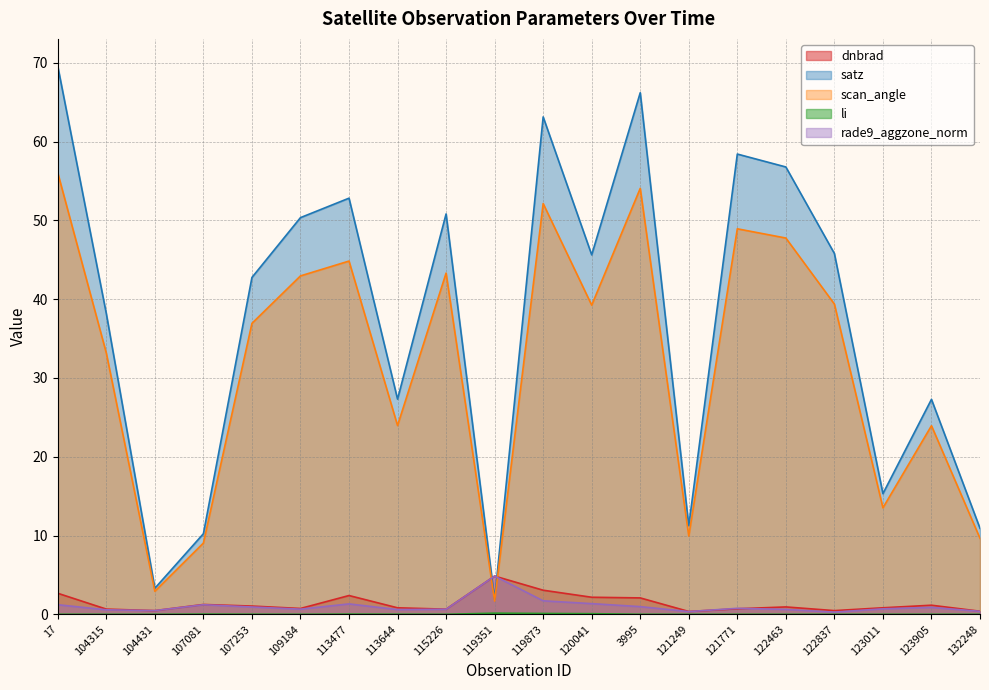

What is the difference between the highest and lowest values at 121771?

58.4